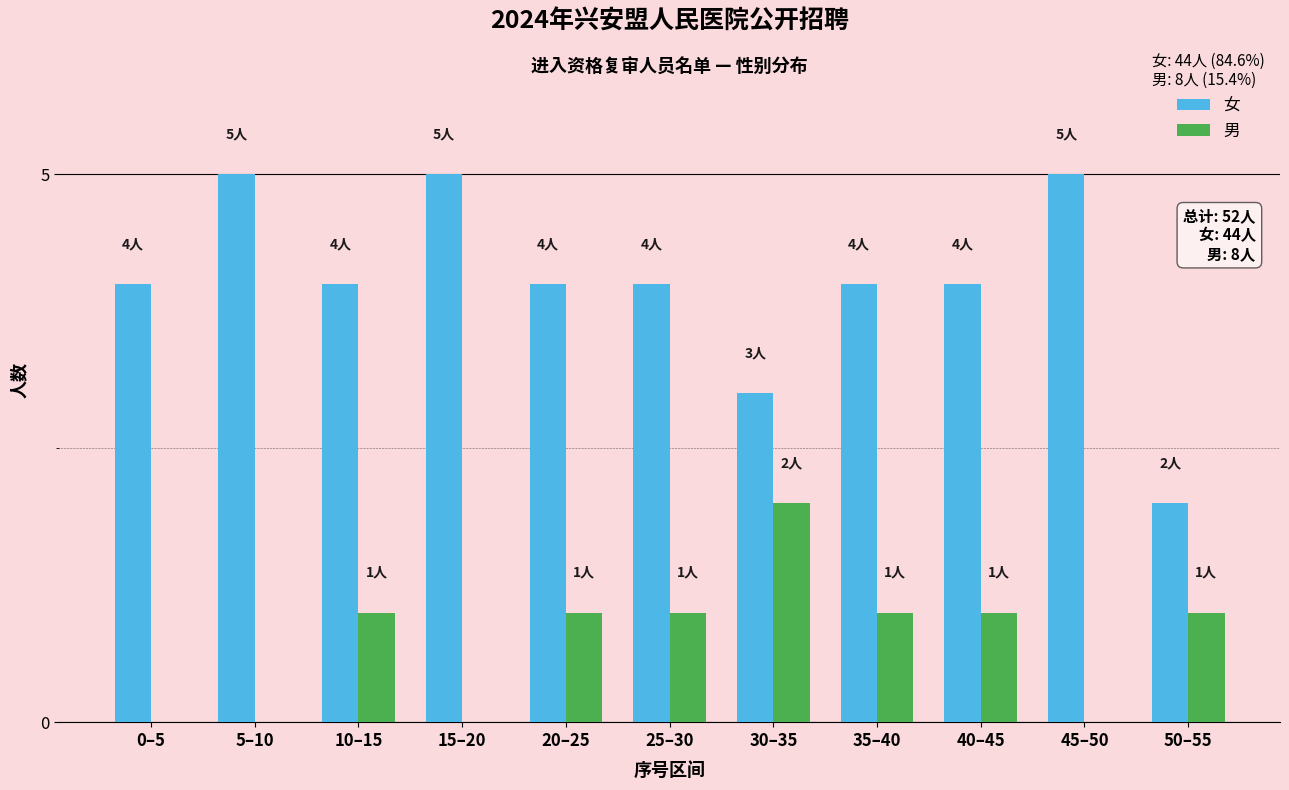

Reading left to right, extract all data points from this chart.

女: 0–5=4	5–10=5	10–15=4	15–20=5	20–25=4	25–30=4	30–35=3	35–40=4	40–45=4	45–50=5	50–55=2
男: 0–5=0	5–10=0	10–15=1	15–20=0	20–25=1	25–30=1	30–35=2	35–40=1	40–45=1	45–50=0	50–55=1